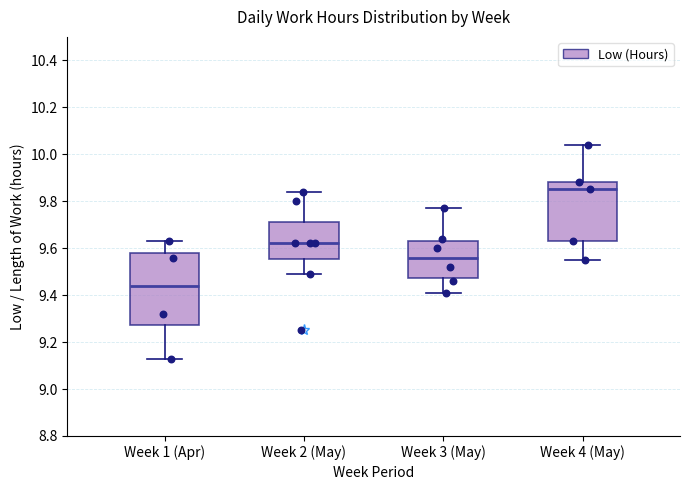

Which box is the tallest, from its lower edge to its upper edge?

Week 1 (Apr)